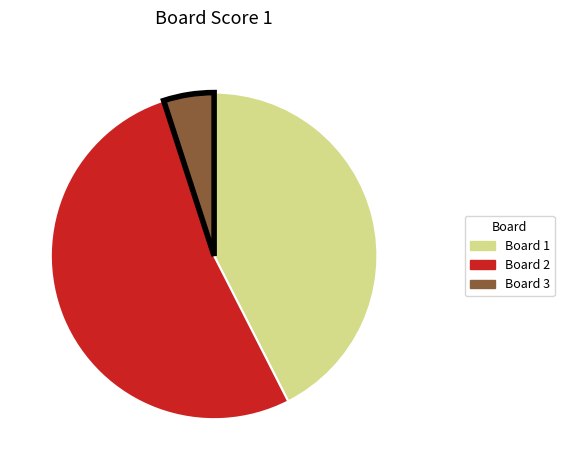

Does Board 1 represent more than half of the total?

No